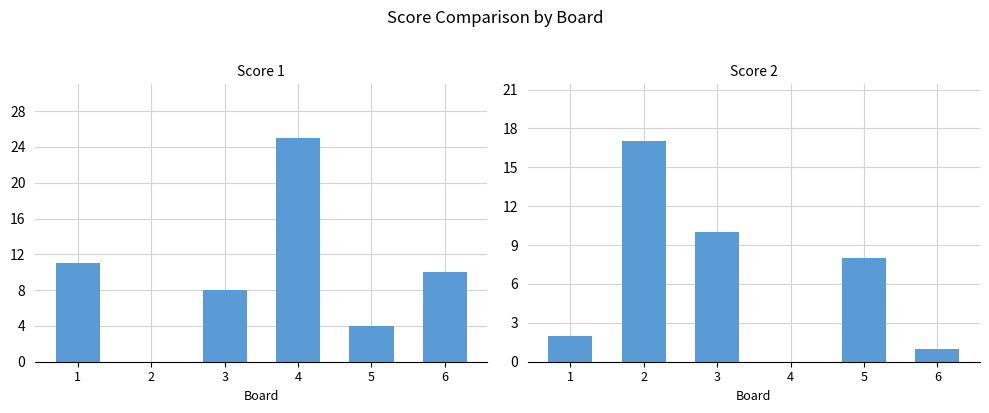

Reading left to right, what are all the values shown in this chart?

Score 1: 11	0	8	25	4	10
Score 2: 2	17	10	0	8	1